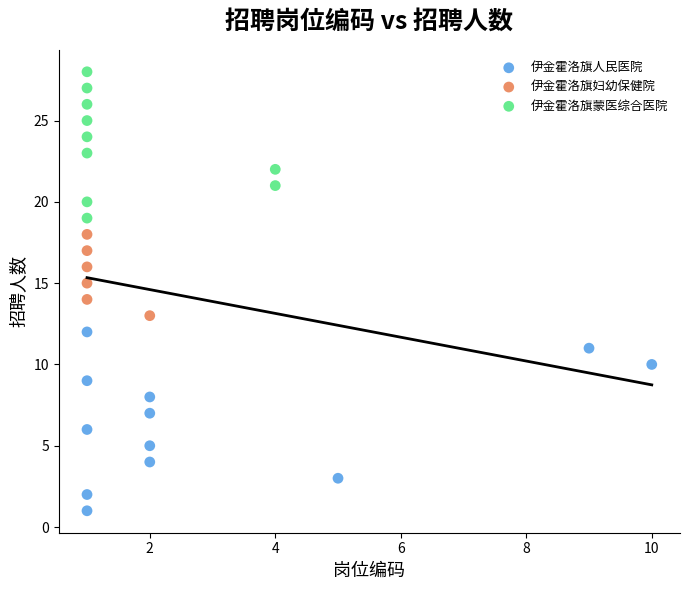

Which series has the widest spread of Y values?

伊金霍洛旗人民医院